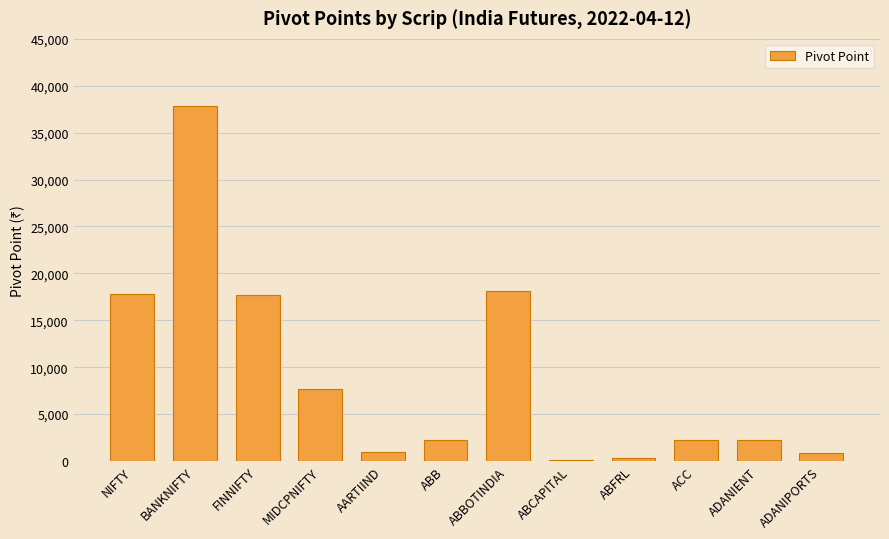

What is the sum of all values?

107949.5